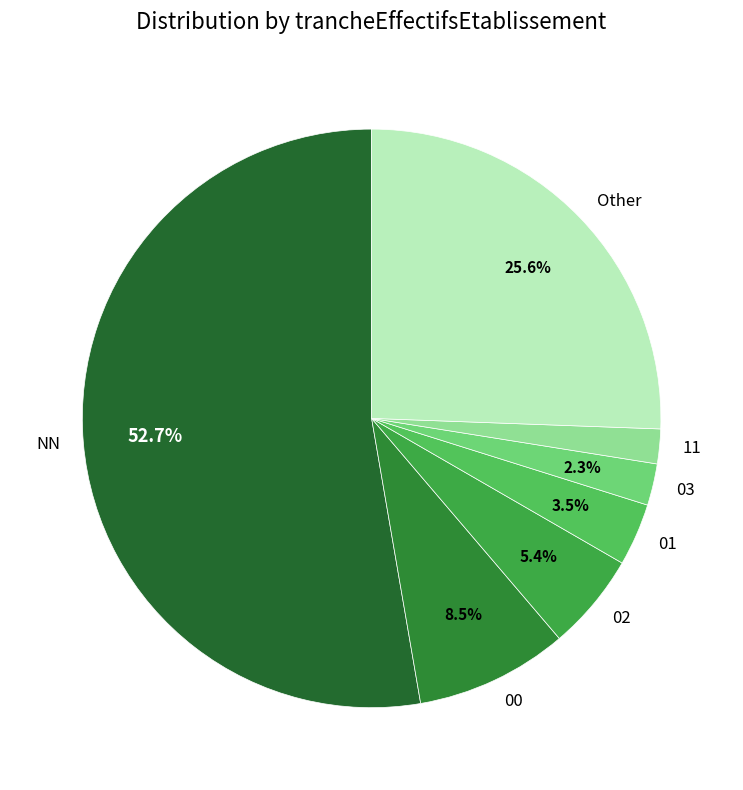

The Other slice represents 16% of the pie. True or false?

False